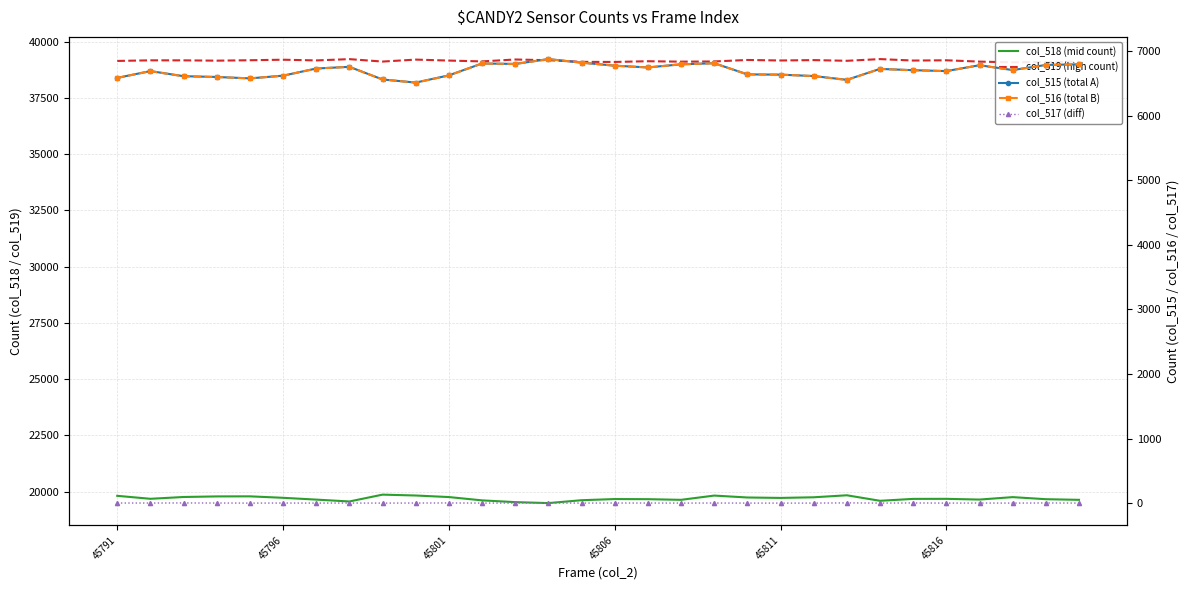

True or false: col_518 (mid count) and col_517 (diff) intersect in this chart.

False